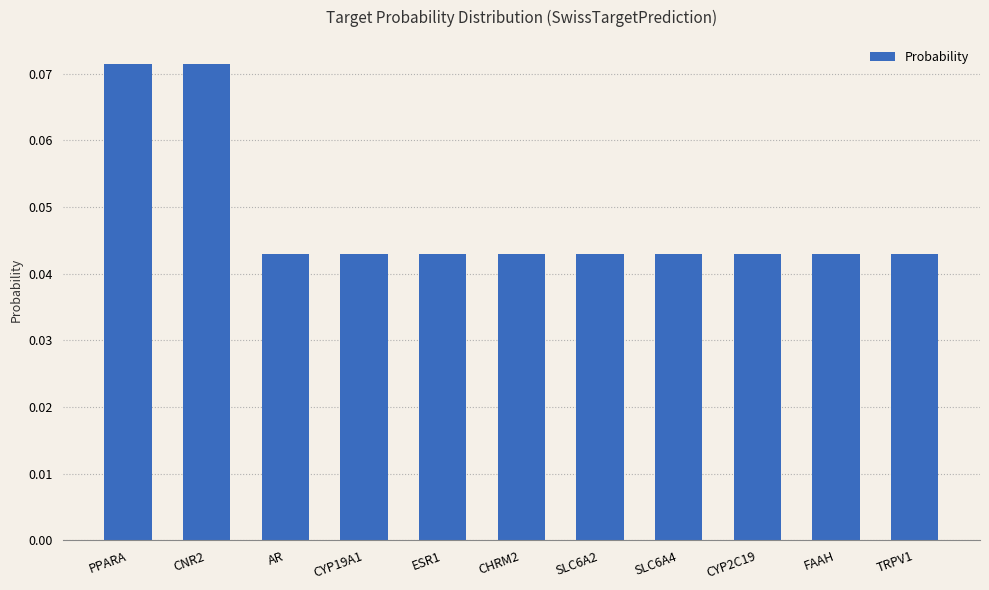

Which has a higher value, TRPV1 or PPARA?

PPARA